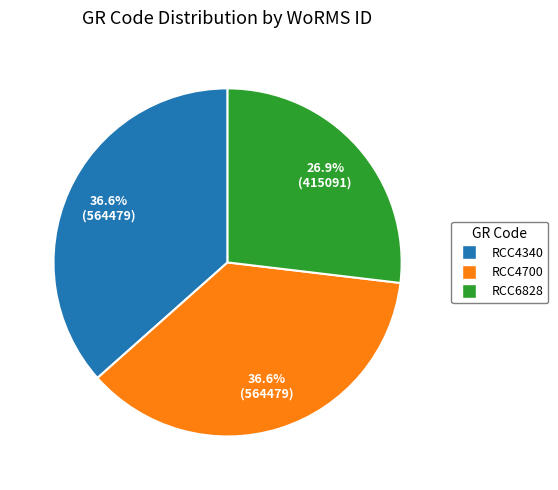

Which slice is the smallest?

RCC6828